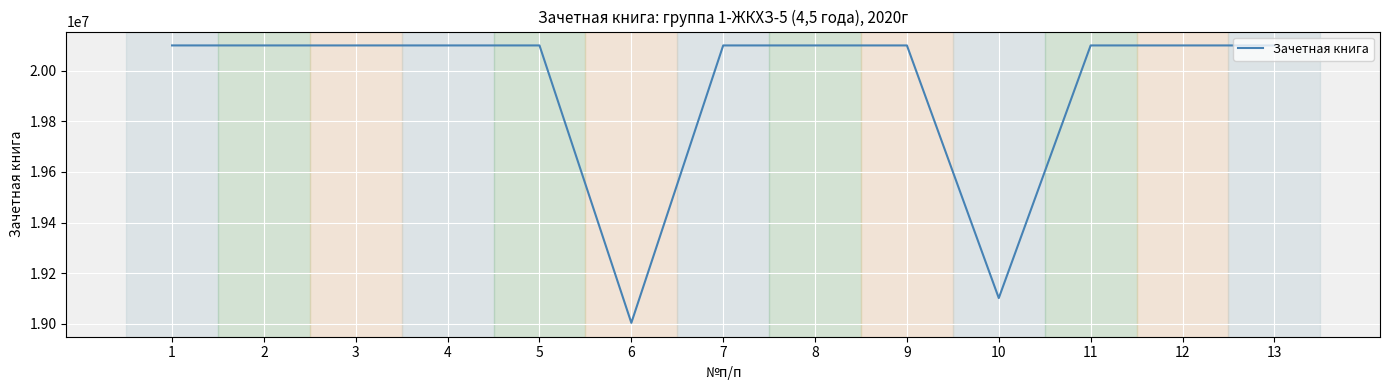

Does the chart display data point markers on the line(s)?

No